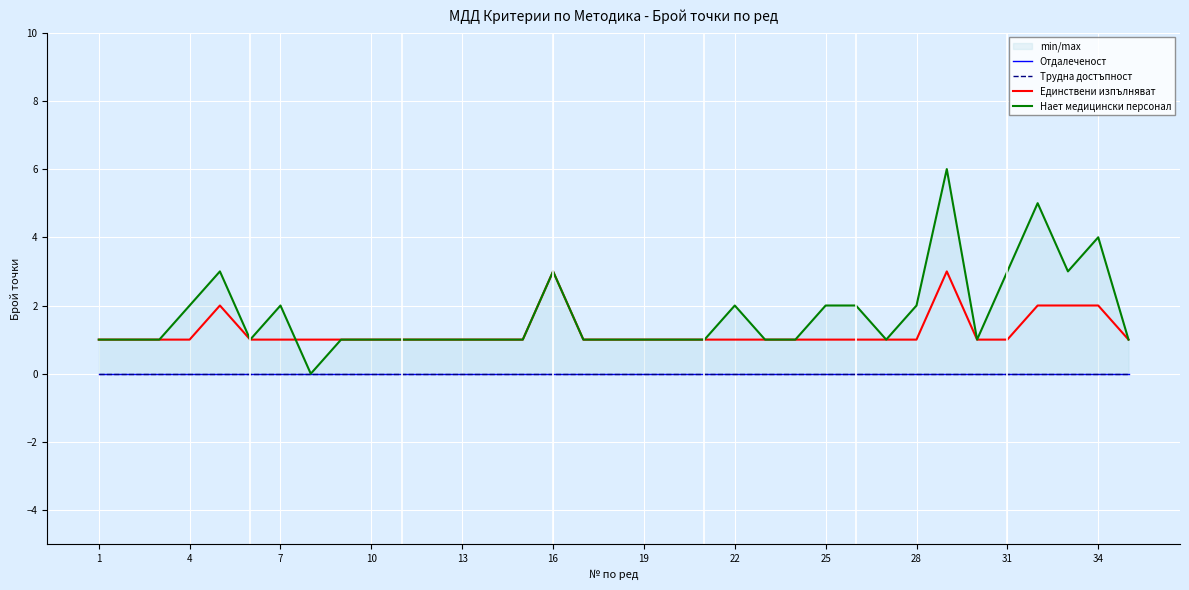

How many lines are shown in the chart?

4